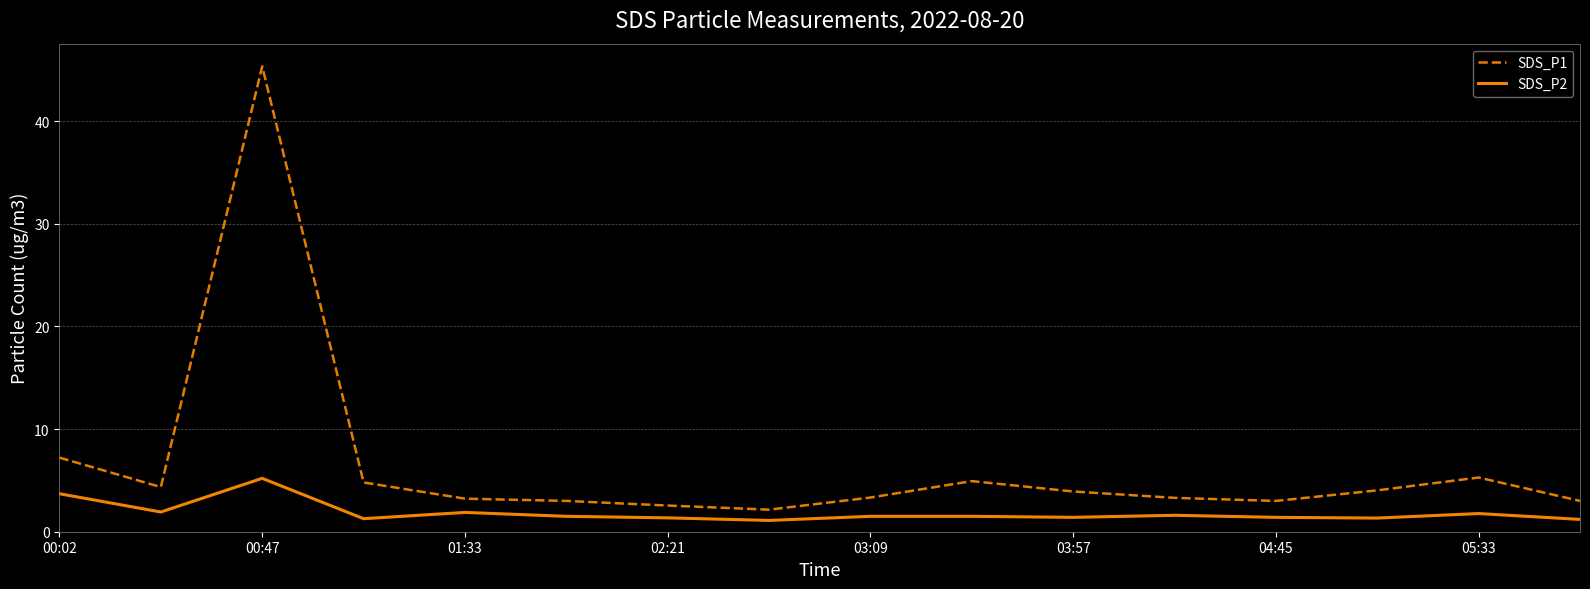

Which series has the largest range (max minus min)?

SDS_P1